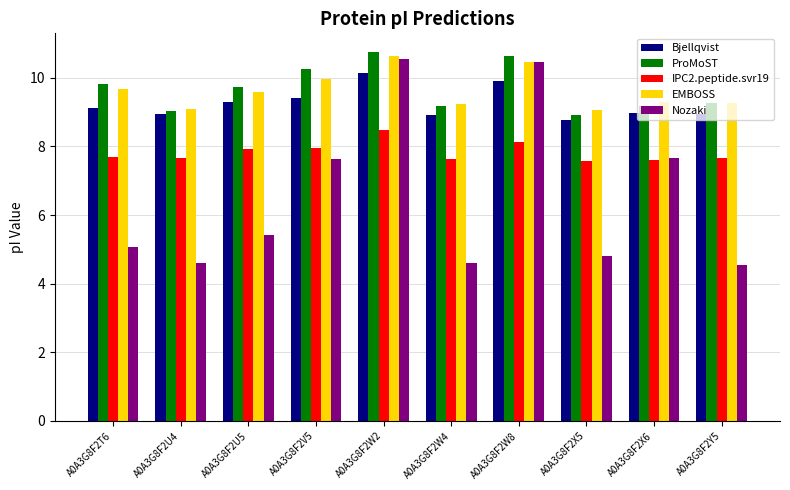

Count the number of categories in the chart.

10